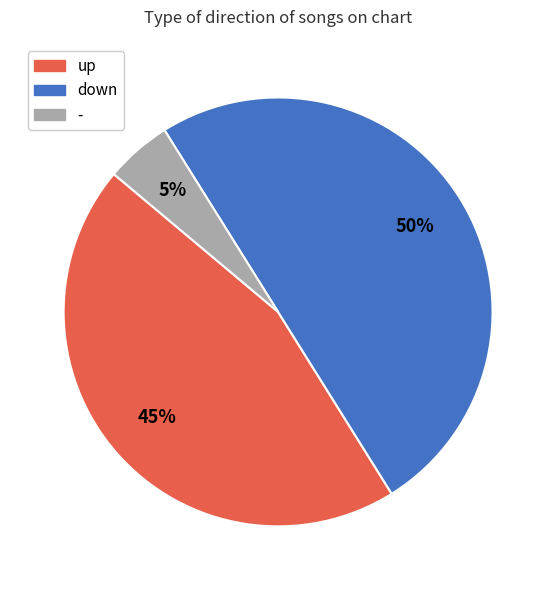

Between down and up, which is larger?

down